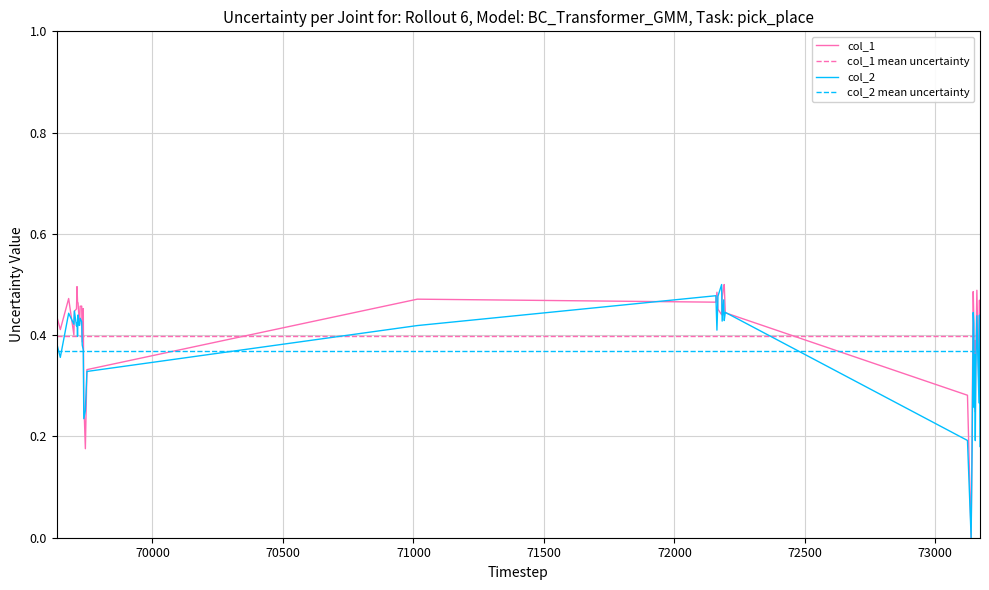

Which category has the highest value across all series?

72191